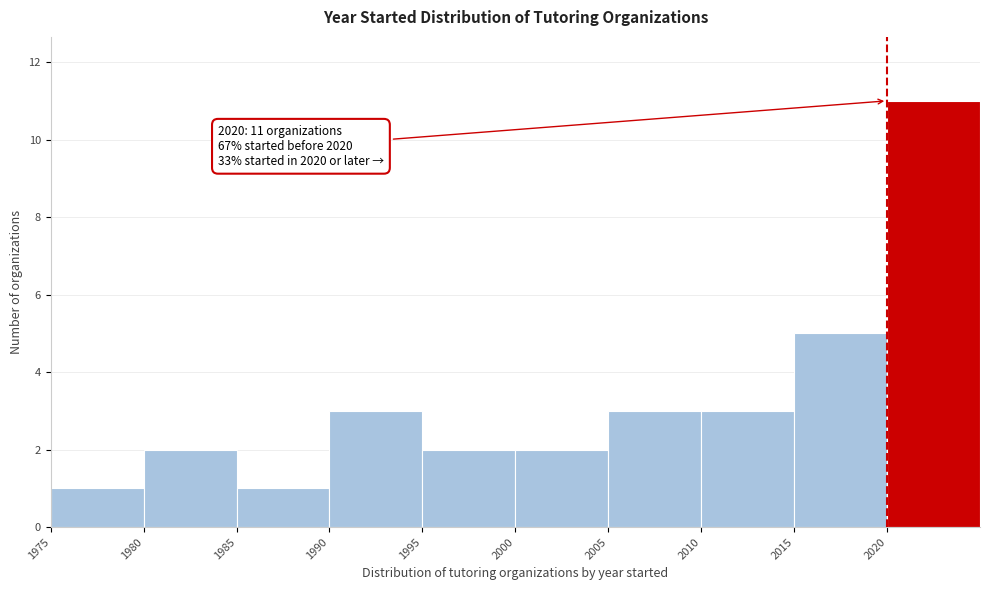

Over which range of the x-axis is the bar tallest?

2020 to 2025